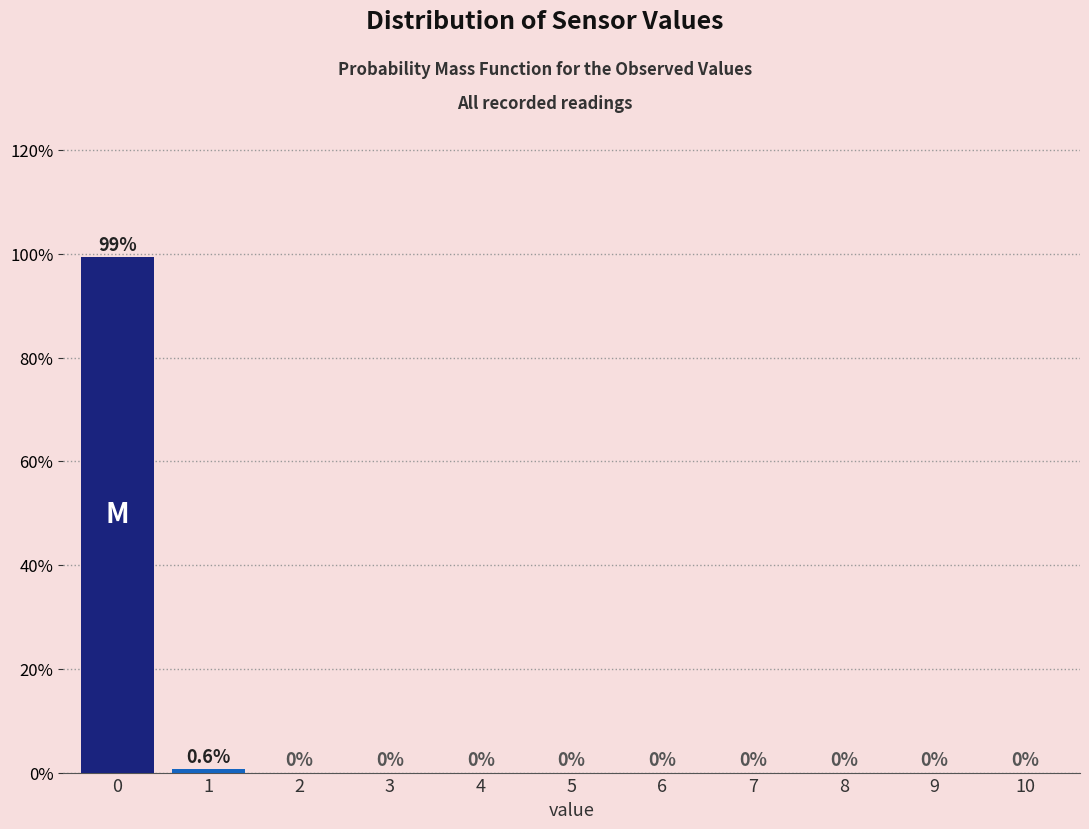

Reading right to left, transcribe all the data shown in this chart.

10=0.0	9=0.0	8=0.0	7=0.0	6=0.0	5=0.0	4=0.0	3=0.0	2=0.0	1=0.6	0=99.4